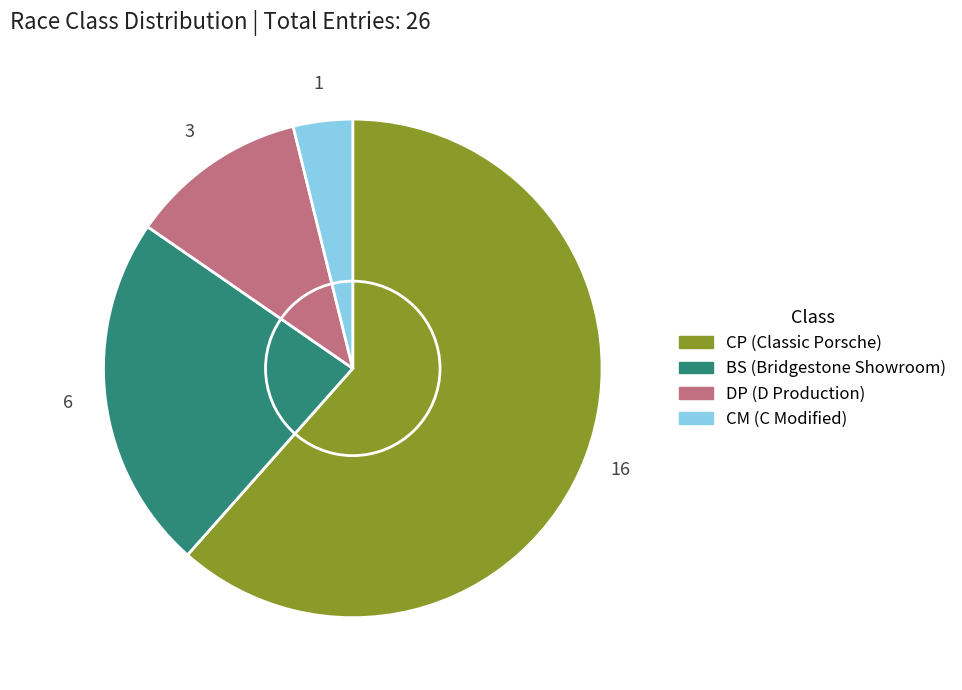

The BS slice represents 8% of the pie. True or false?

False